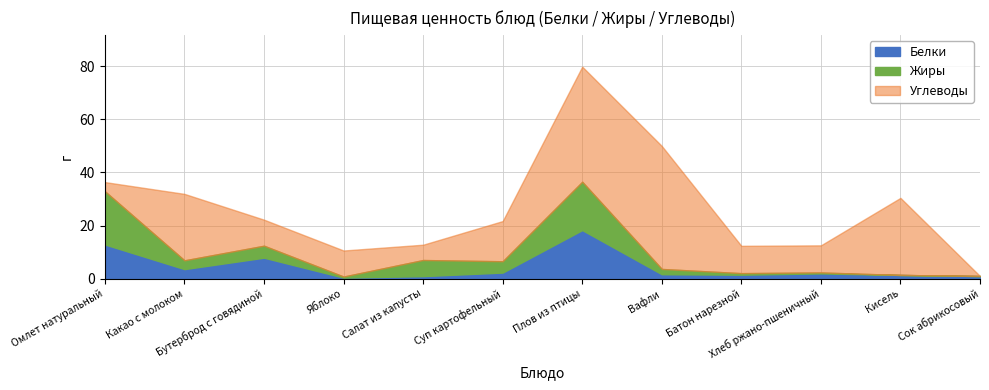

At which category does Белки reach its first local peak?

Бутерброд с говядиной